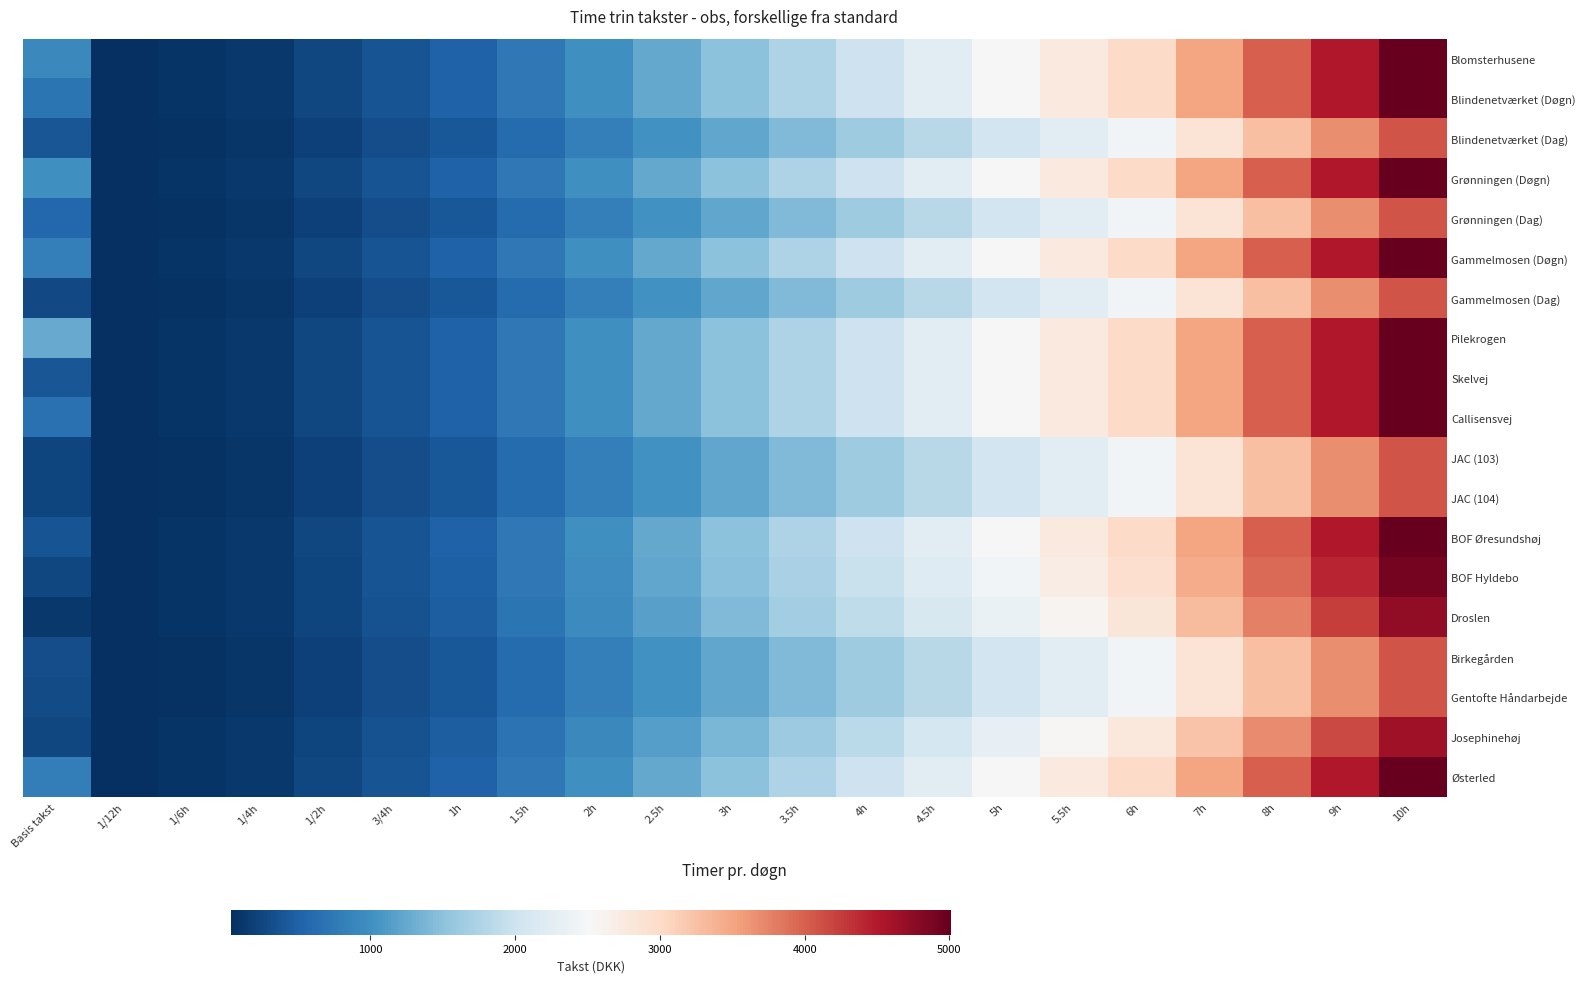

How many series are shown in this chart?

19